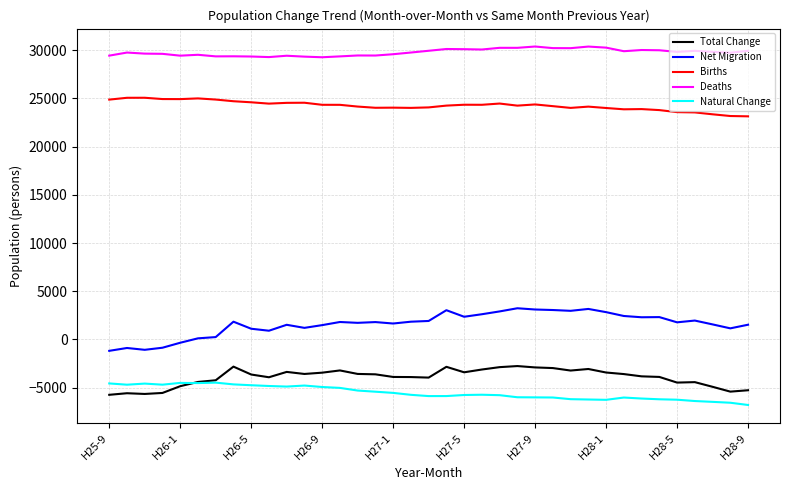

What is the greatest value displayed?

30375